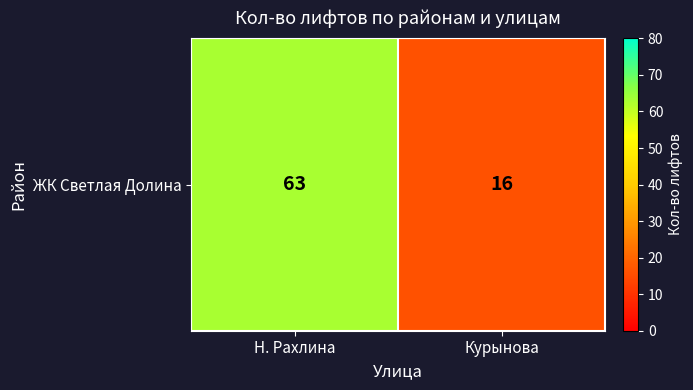

True or false: the data shows 63 at Н. Рахлина.

True